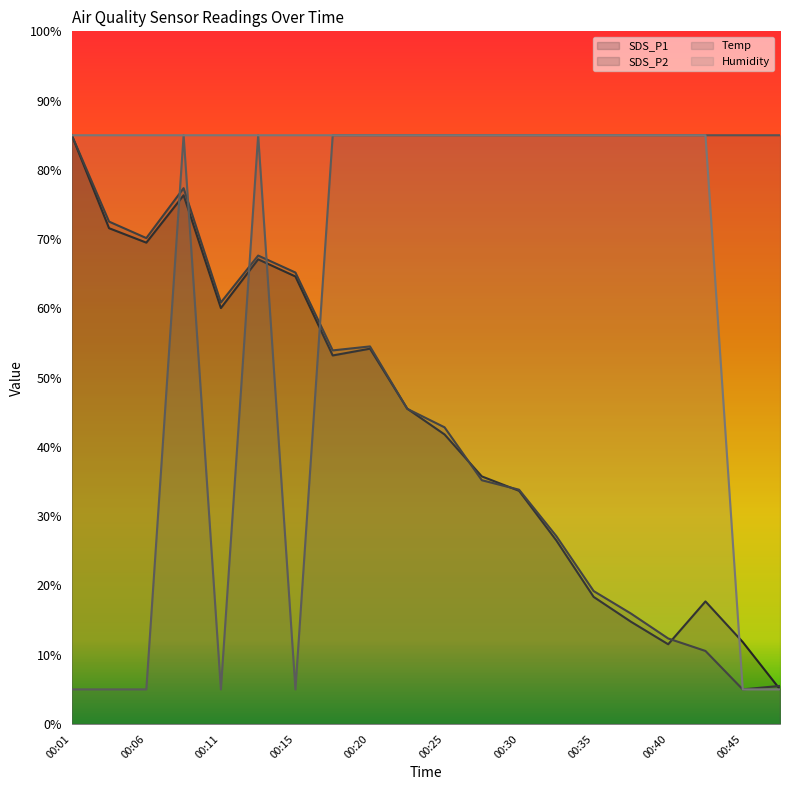

List the labels in order of Humidity value, largest first.

00:01, 00:03, 00:06, 00:08, 00:11, 00:13, 00:15, 00:18, 00:20, 00:23, 00:25, 00:28, 00:30, 00:32, 00:35, 00:37, 00:40, 00:42, 00:45, 00:47